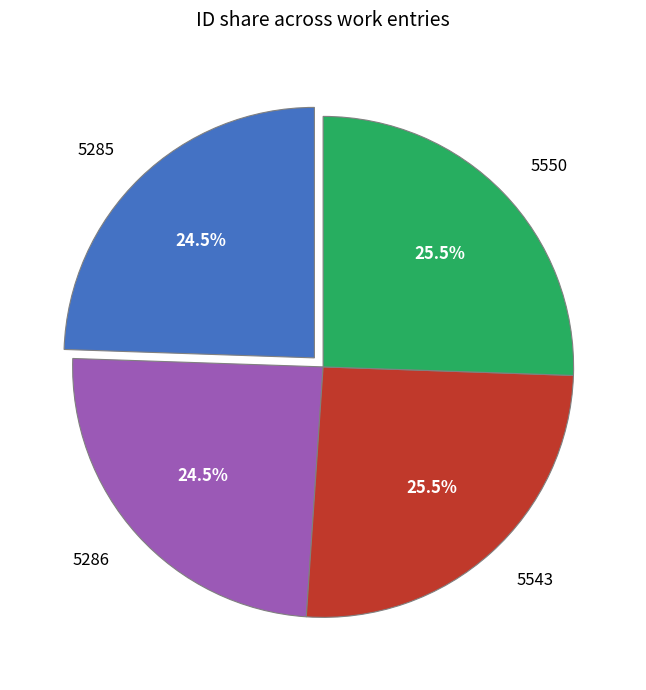

Combined, what portion of the pie is 5285 and 5543?

50.0%